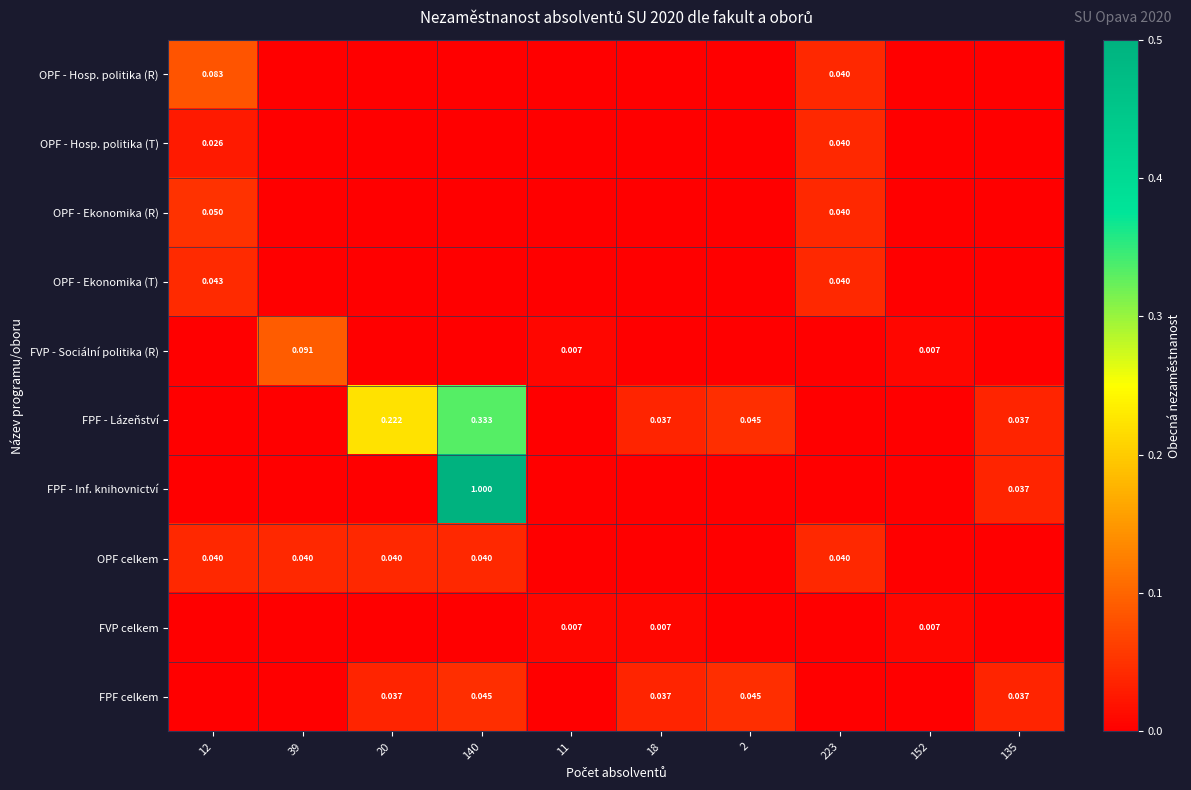

How many OPF - Hosp. politika (T) values are between 0 and 1?

10